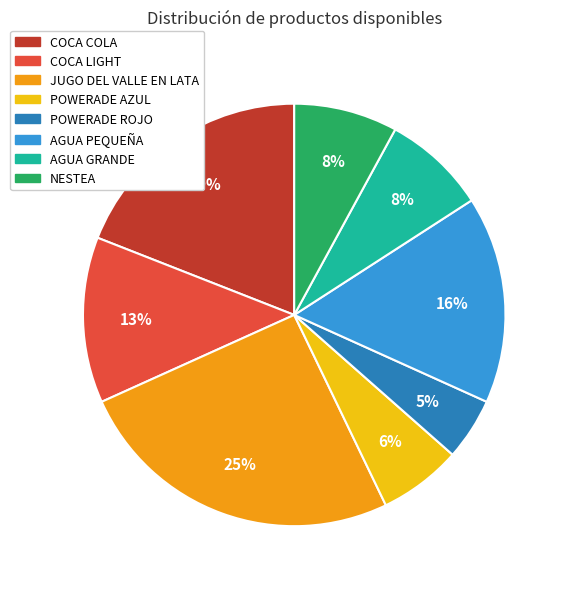

Between POWERADE AZUL and NESTEA, which is larger?

NESTEA